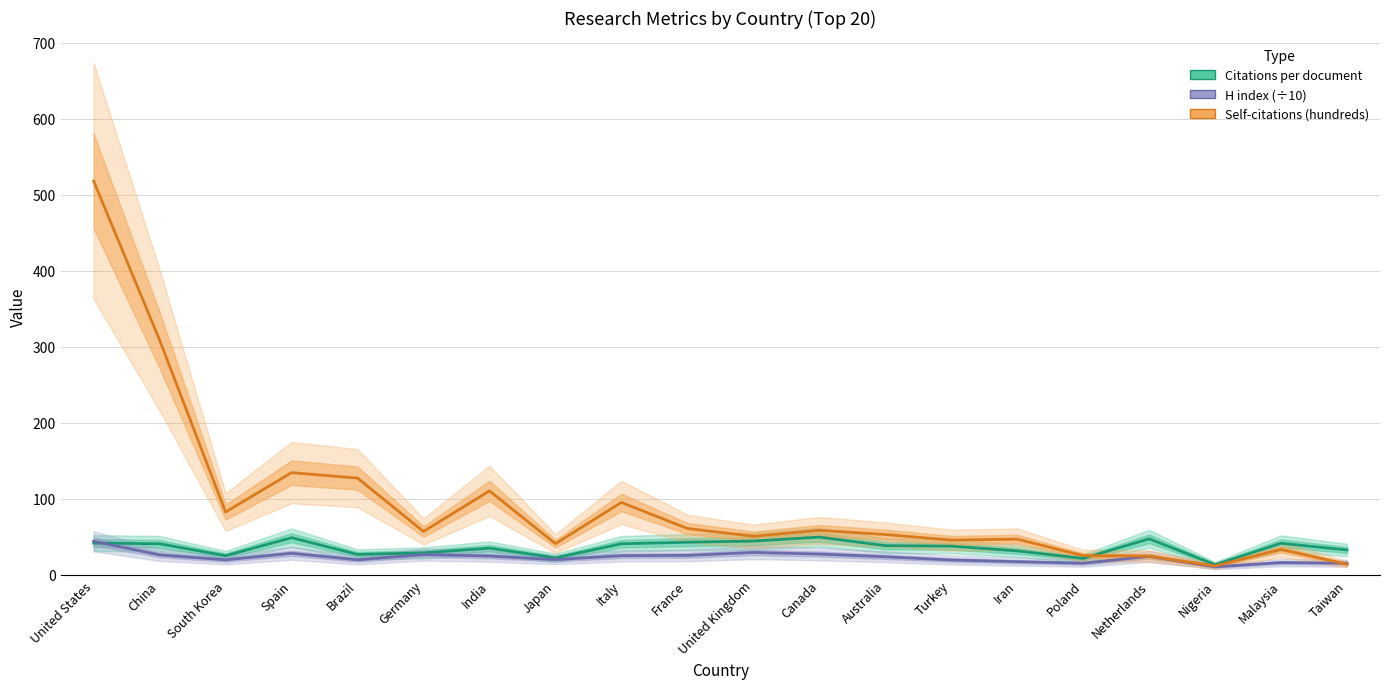

True or false: H index (÷10) and Citations per document intersect in this chart.

True